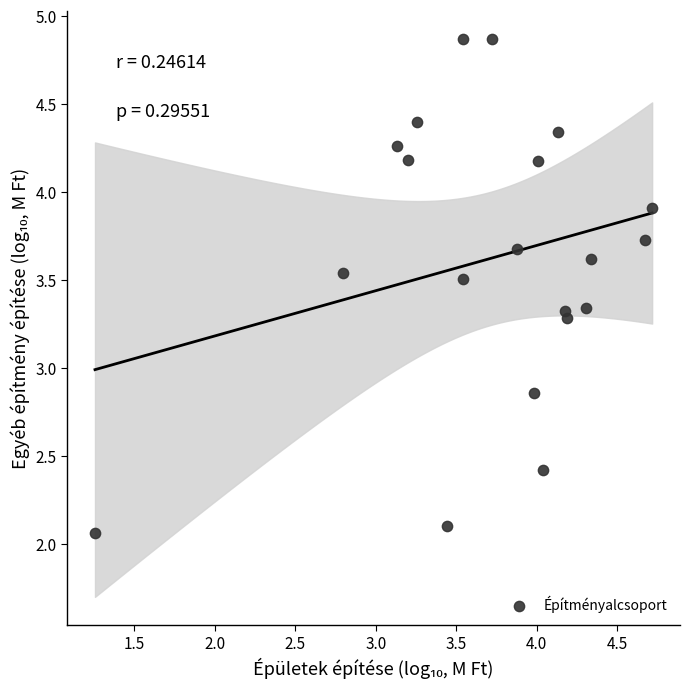

What is the range of Y values (max minus min)?

2.8